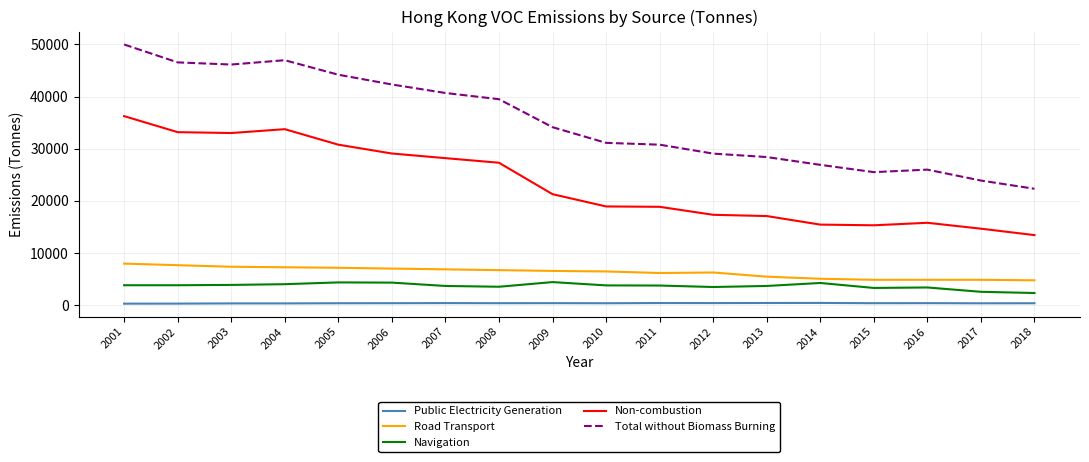

What are all the series names shown in the legend?

Public Electricity Generation, Road Transport, Navigation, Non-combustion, Total without Biomass Burning